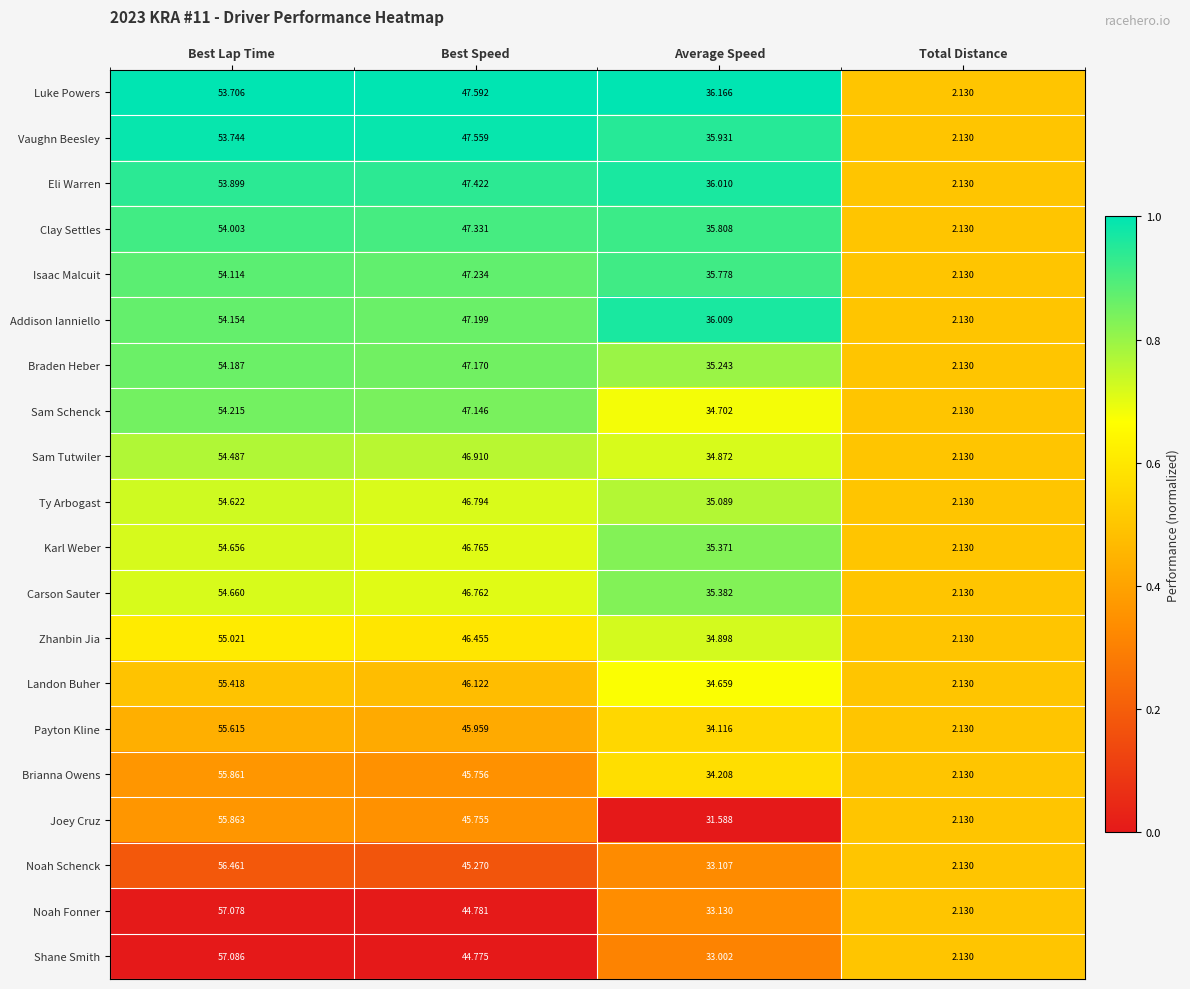

What is the total value across all series at Total Distance?

42.6